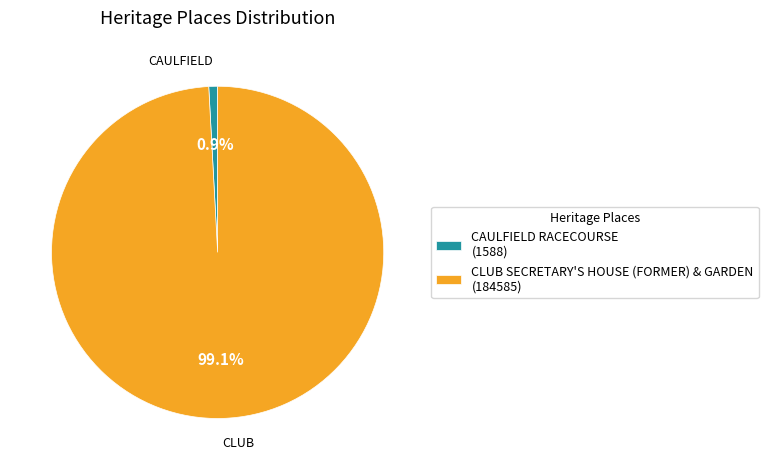

The CAULFIELD RACECOURSE slice represents 8% of the pie. True or false?

False